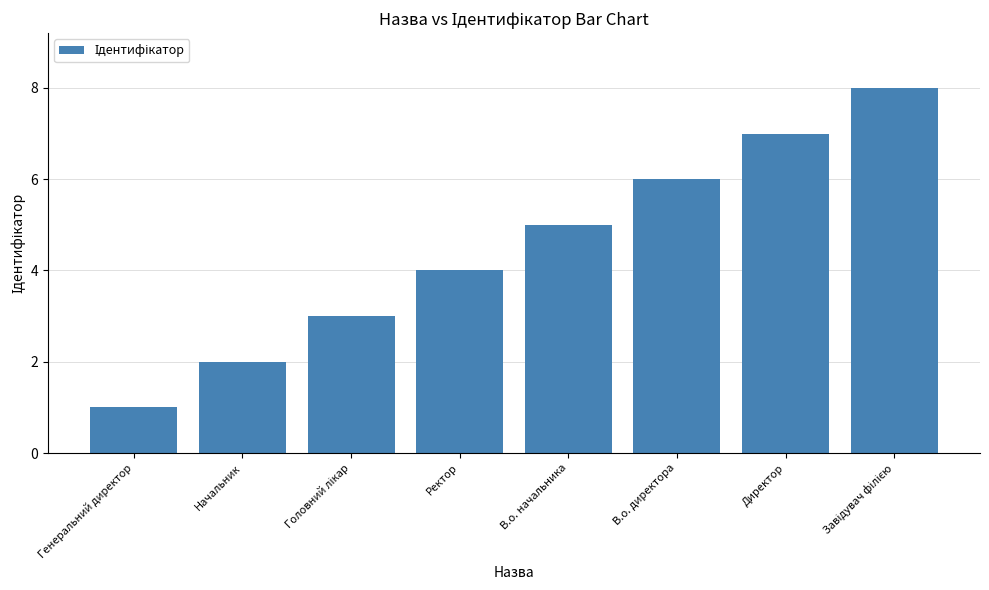

What position from the left is Начальник?

2